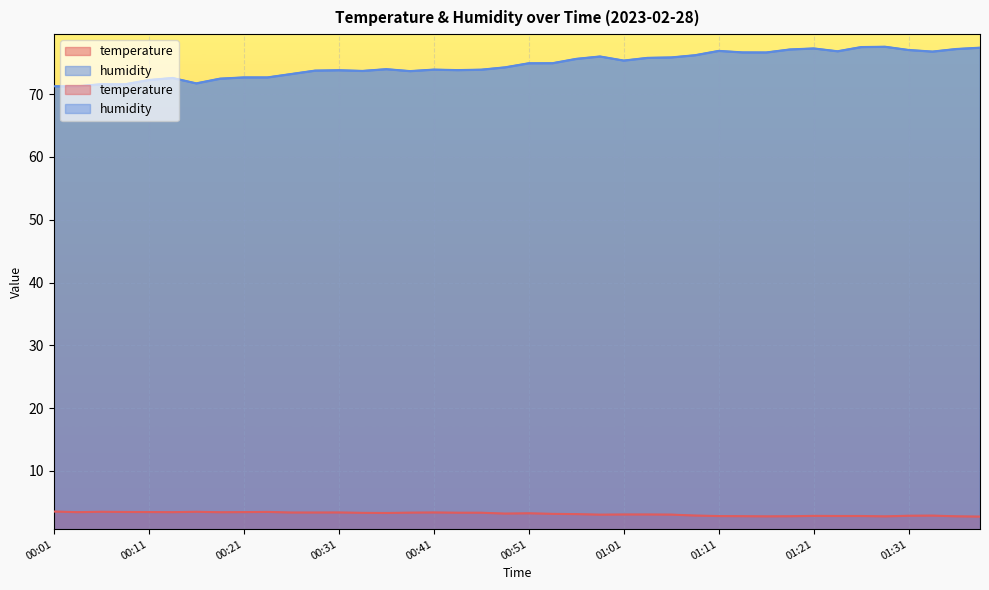

Which series has the widest spread of values?

humidity